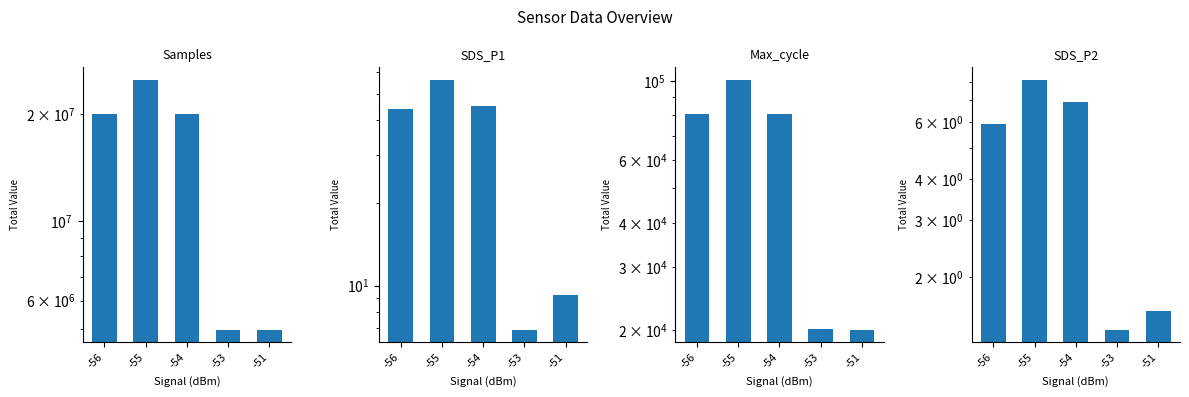

What are all the series names shown in the legend?

Samples, SDS_P1, Max_cycle, SDS_P2